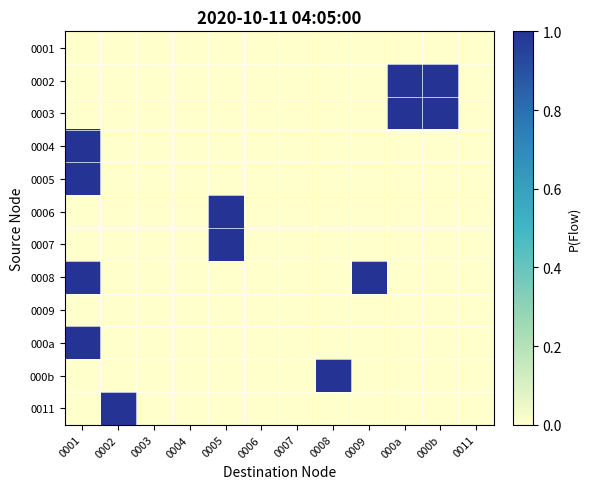

Reading right to left, extract all data points from this chart.

0001: 0011=0	000b=0	000a=0	0009=0	0008=0	0007=0	0006=0	0005=0	0004=0	0003=0	0002=0	0001=0
0002: 0011=0	000b=1	000a=1	0009=0	0008=0	0007=0	0006=0	0005=0	0004=0	0003=0	0002=0	0001=0
0003: 0011=0	000b=1	000a=1	0009=0	0008=0	0007=0	0006=0	0005=0	0004=0	0003=0	0002=0	0001=0
0004: 0011=0	000b=0	000a=0	0009=0	0008=0	0007=0	0006=0	0005=0	0004=0	0003=0	0002=0	0001=1
0005: 0011=0	000b=0	000a=0	0009=0	0008=0	0007=0	0006=0	0005=0	0004=0	0003=0	0002=0	0001=1
0006: 0011=0	000b=0	000a=0	0009=0	0008=0	0007=0	0006=0	0005=1	0004=0	0003=0	0002=0	0001=0
0007: 0011=0	000b=0	000a=0	0009=0	0008=0	0007=0	0006=0	0005=1	0004=0	0003=0	0002=0	0001=0
0008: 0011=0	000b=0	000a=0	0009=1	0008=0	0007=0	0006=0	0005=0	0004=0	0003=0	0002=0	0001=1
0009: 0011=0	000b=0	000a=0	0009=0	0008=0	0007=0	0006=0	0005=0	0004=0	0003=0	0002=0	0001=0
000a: 0011=0	000b=0	000a=0	0009=0	0008=0	0007=0	0006=0	0005=0	0004=0	0003=0	0002=0	0001=1
000b: 0011=0	000b=0	000a=0	0009=0	0008=1	0007=0	0006=0	0005=0	0004=0	0003=0	0002=0	0001=0
0011: 0011=0	000b=0	000a=0	0009=0	0008=0	0007=0	0006=0	0005=0	0004=0	0003=0	0002=1	0001=0